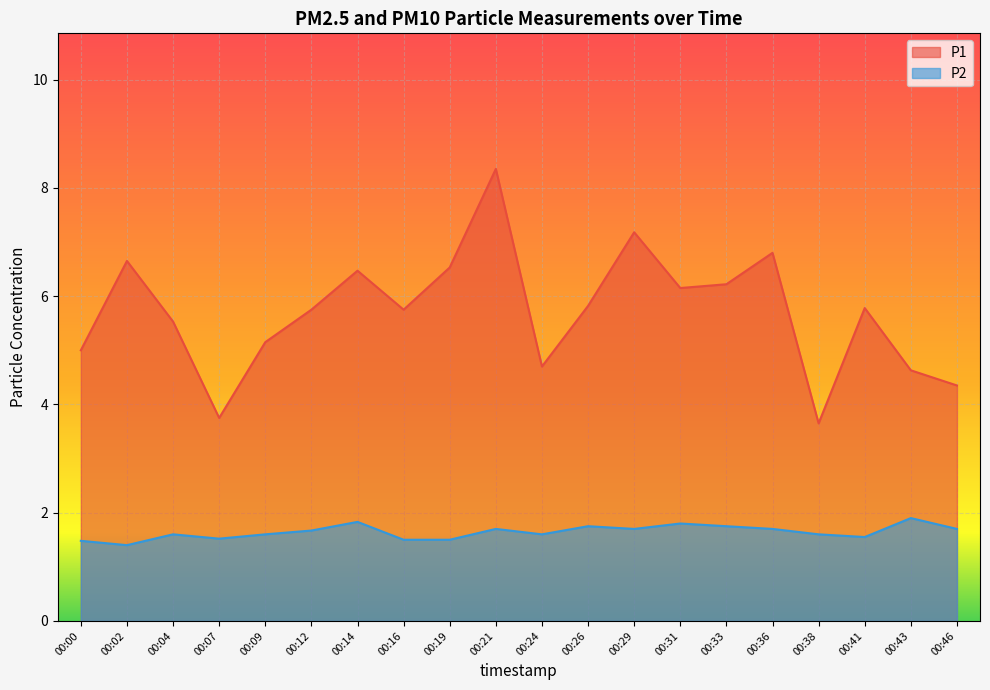

What is the spread (max minus min) of values at 00:31?

4.4